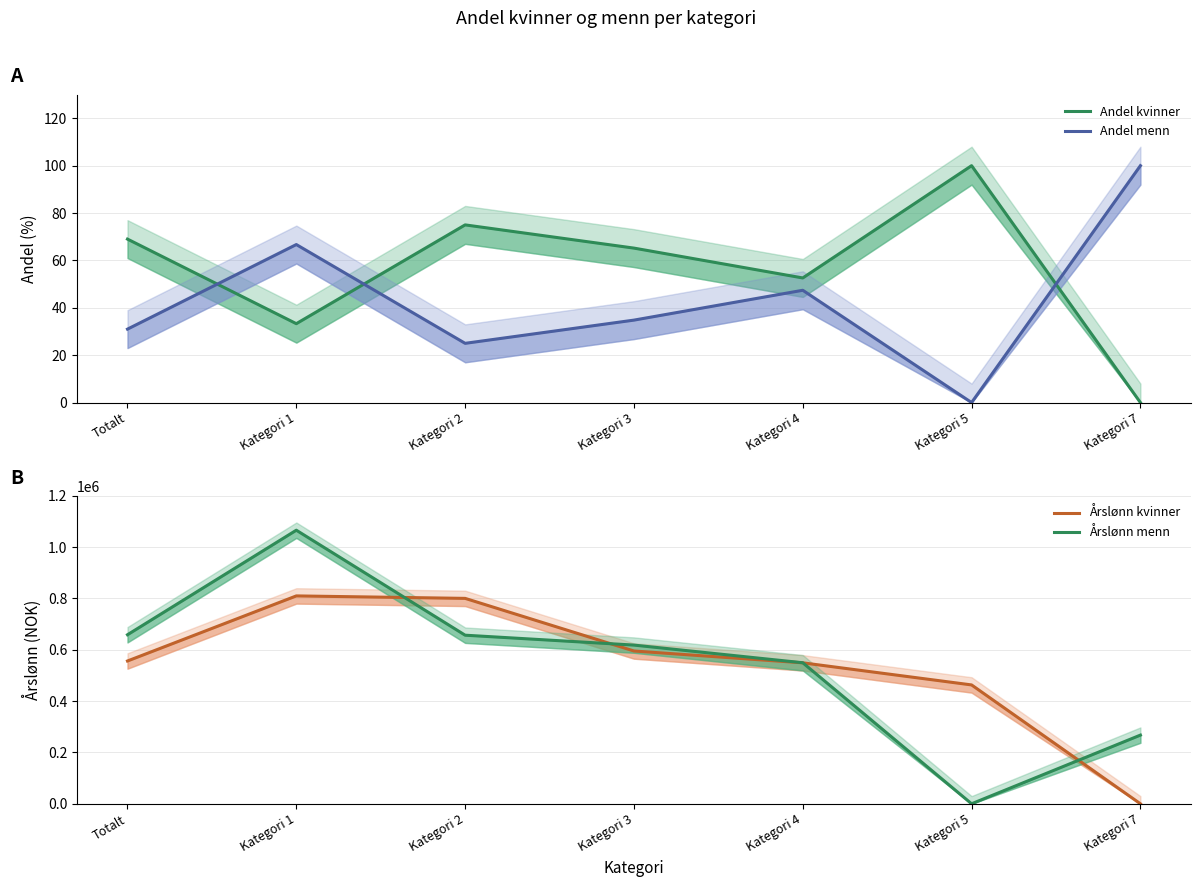

Which category has the highest value in the Andel menn series?

Kategori 7